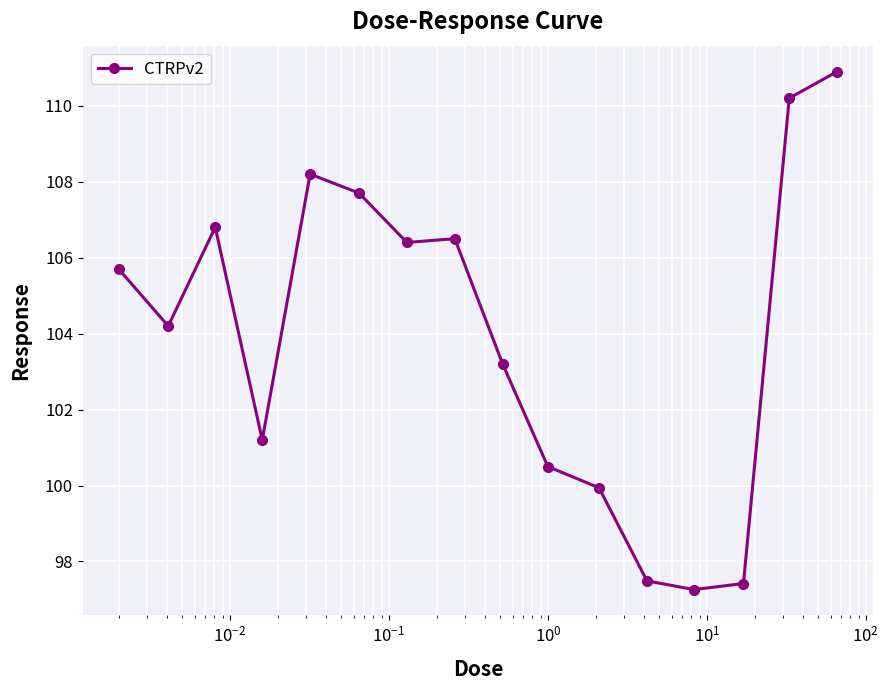

What is the sum of all values?

1663.6